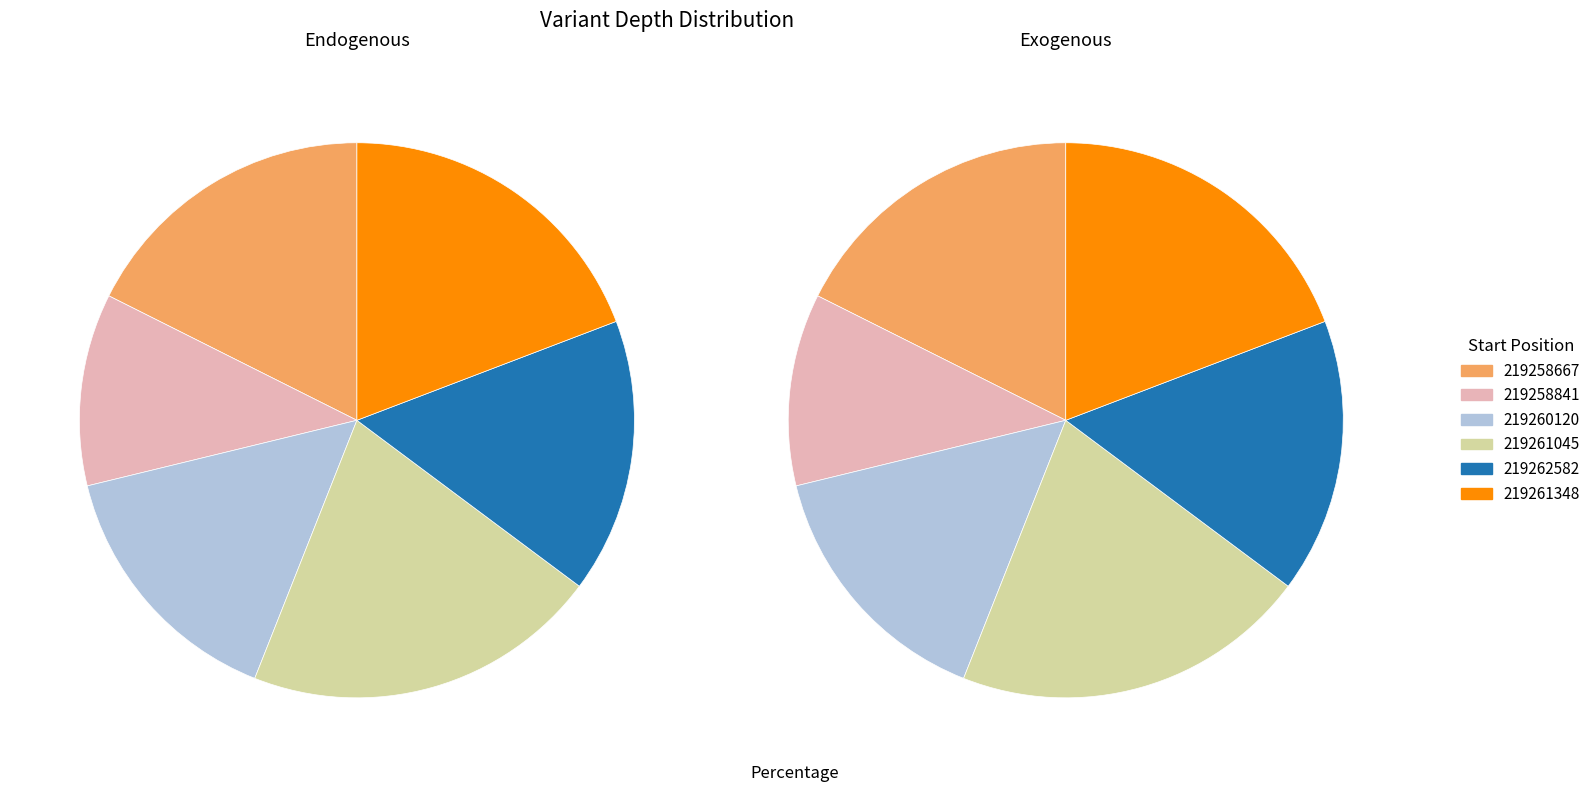

Which slice is the largest?

219261045